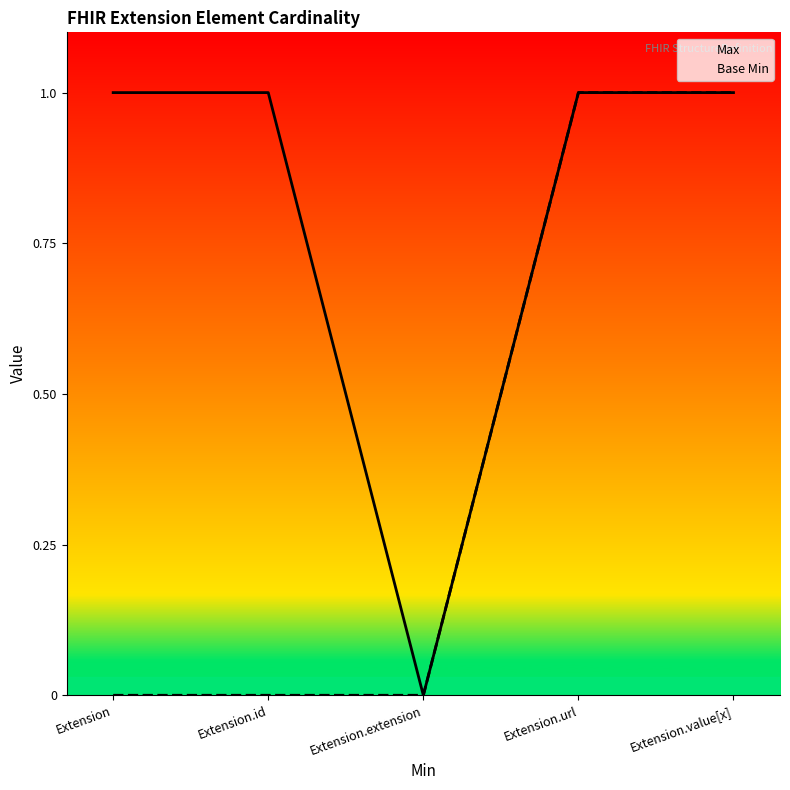

Which series has the largest total across all categories?

Max